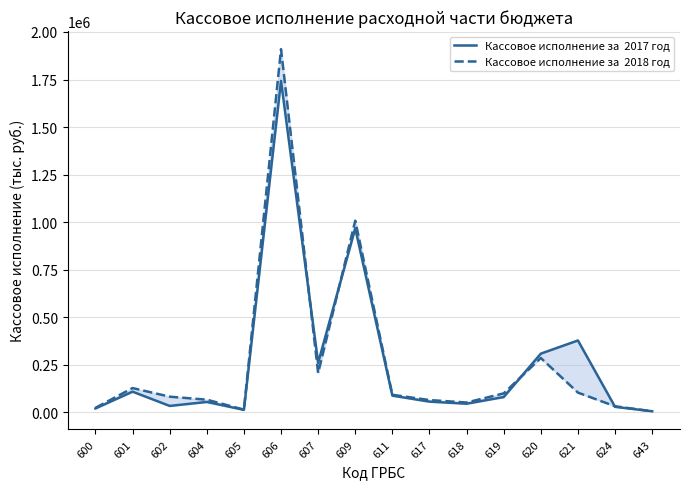

List the labels in order of Кассовое исполнение за  2018 год value, largest first.

606, 609, 620, 607, 601, 621, 619, 611, 602, 604, 617, 618, 624, 600, 605, 643